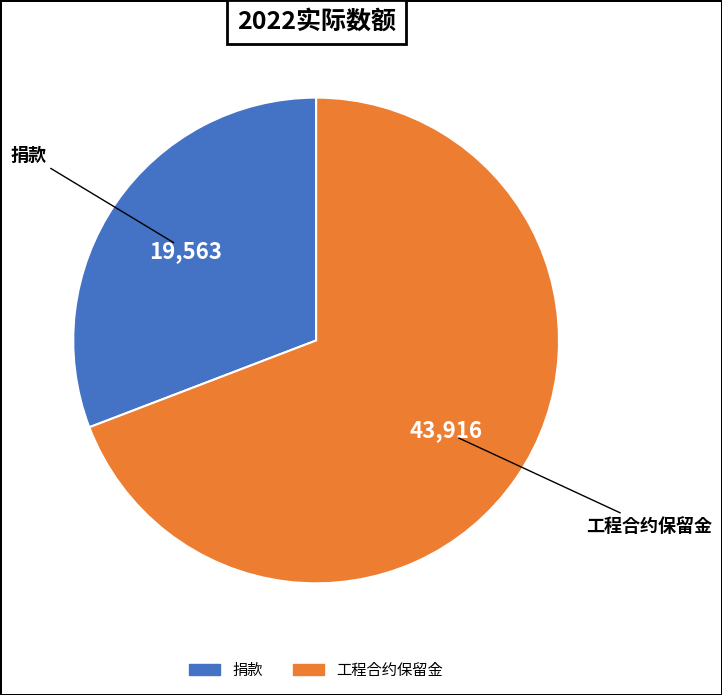

How many slices are in this pie chart?

2